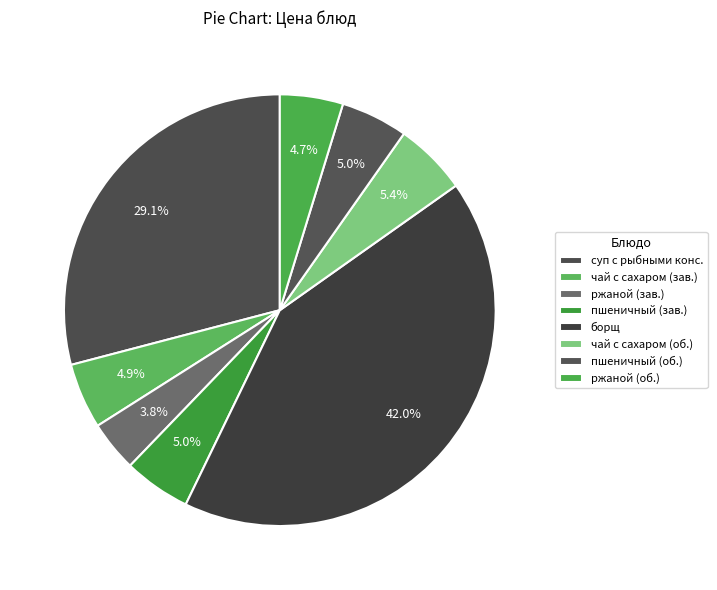

Count the number of slices in the pie.

8